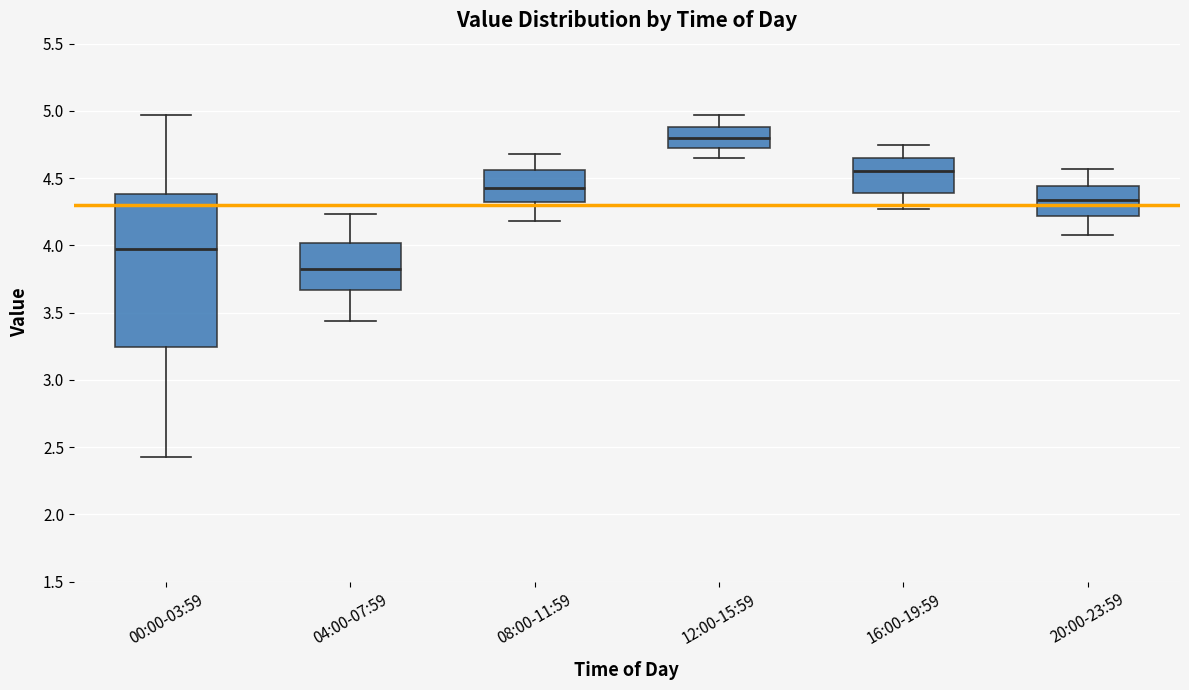

Comparing the boxes themselves (not the whiskers), which one is the tallest?

00:00-03:59